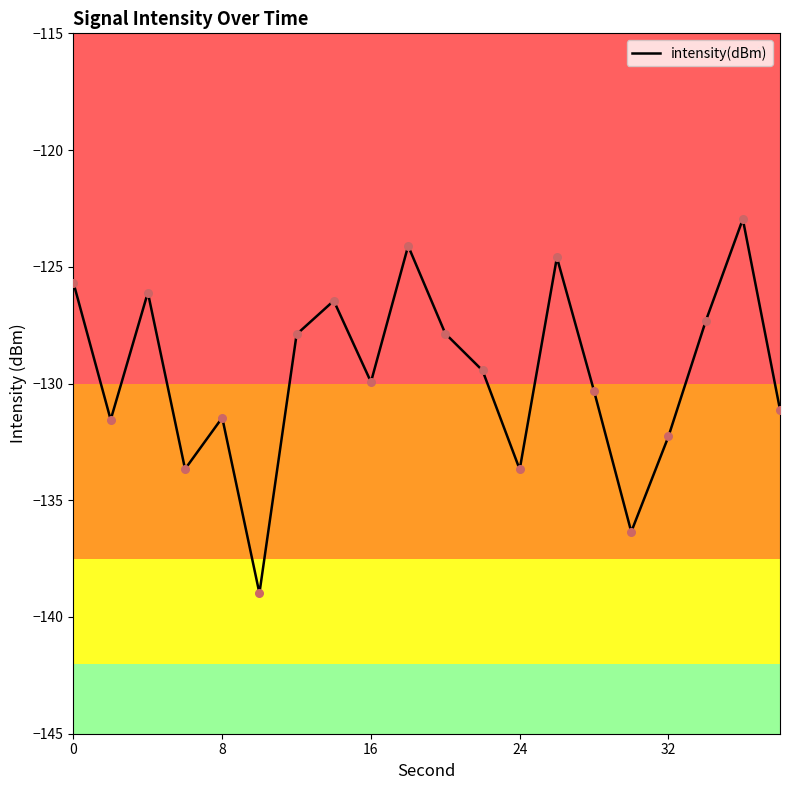

What is the greatest value displayed?

-123.0